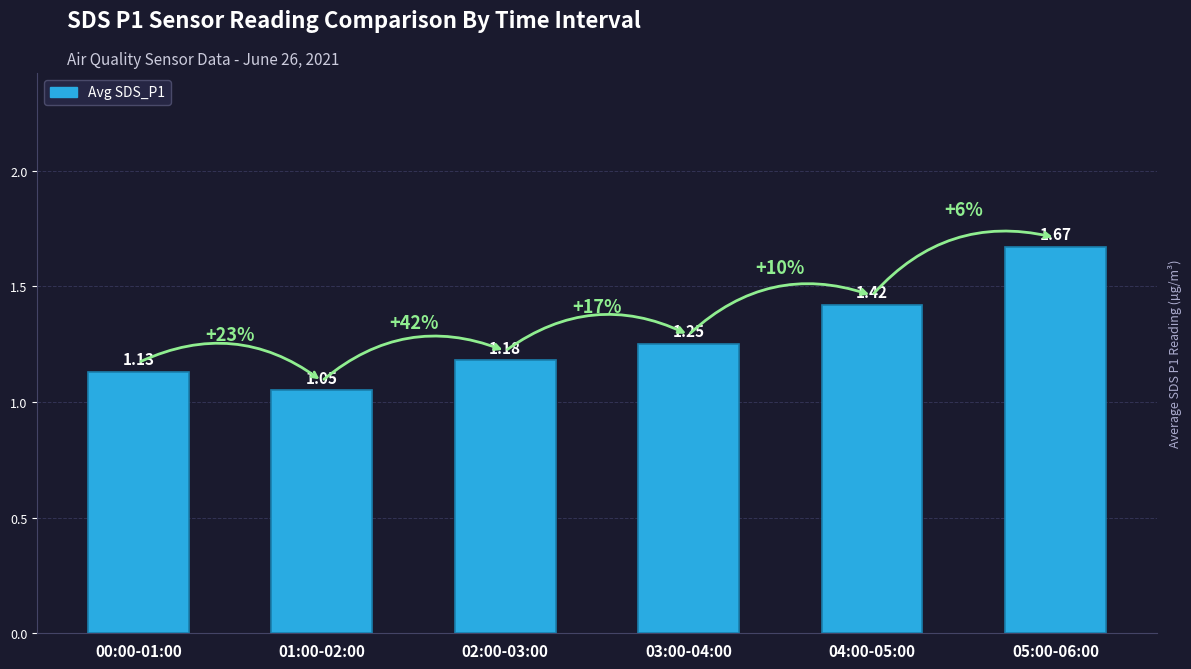

What is the difference between the second highest and minimum values?

0.4